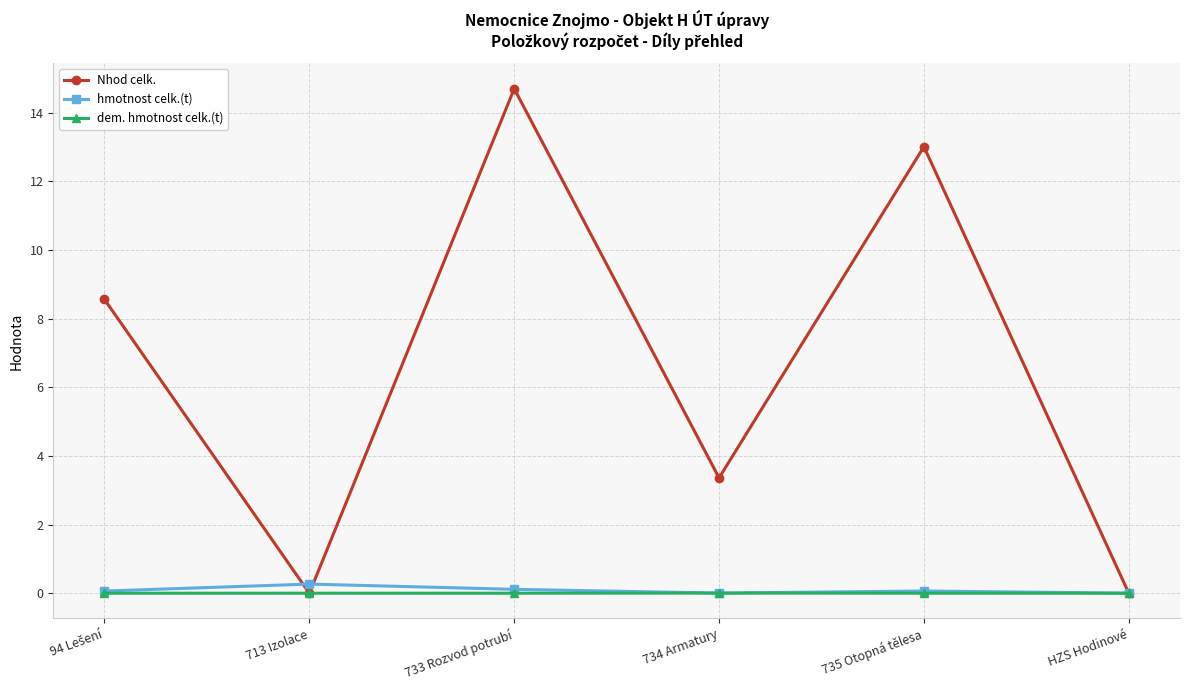

The value of dem. hmotnost celk.(t) at 713 Izolace is 0.0. True or false?

True